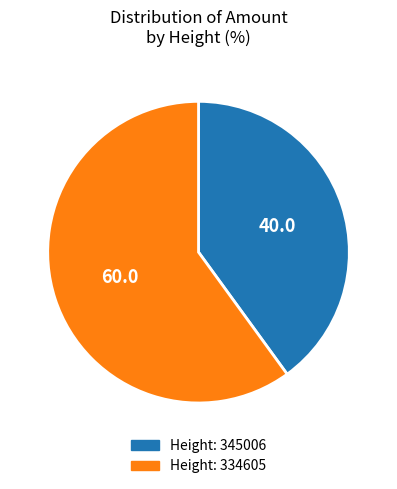

Rank the categories by value from highest to lowest.

Height: 334605, Height: 345006